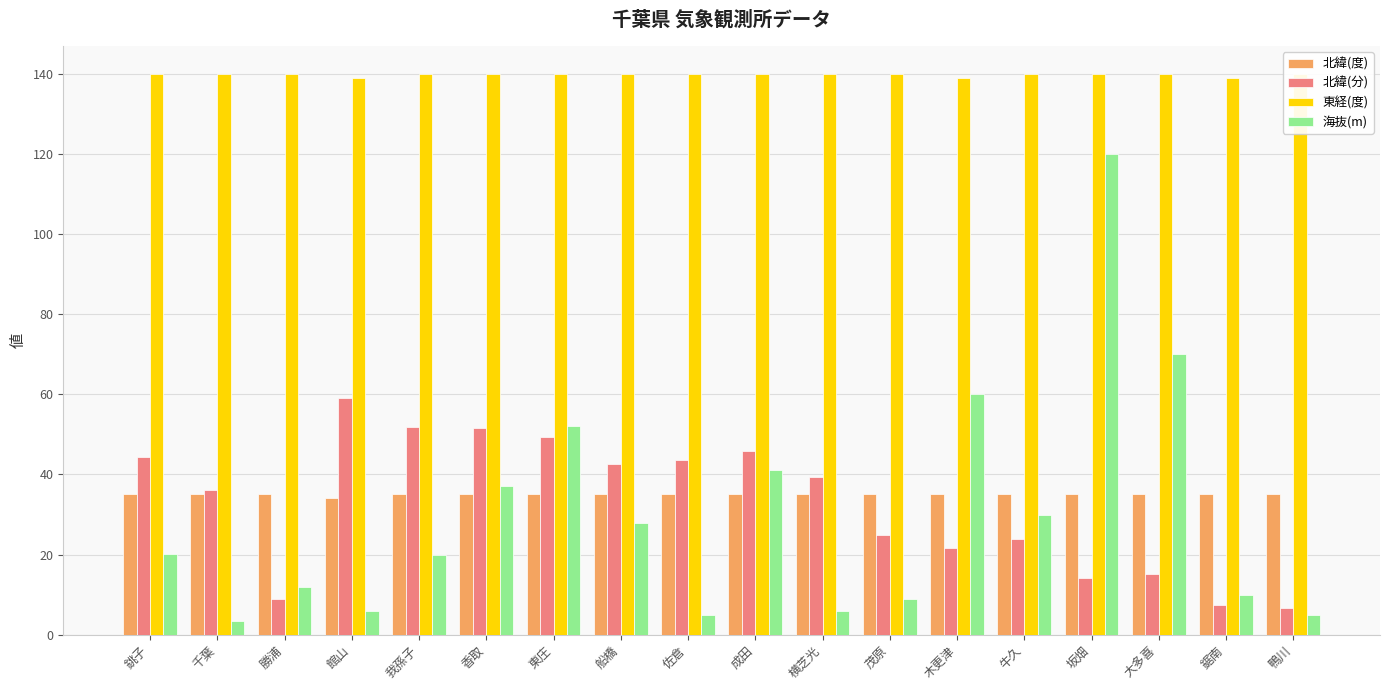

What position from the right is 千葉?

17